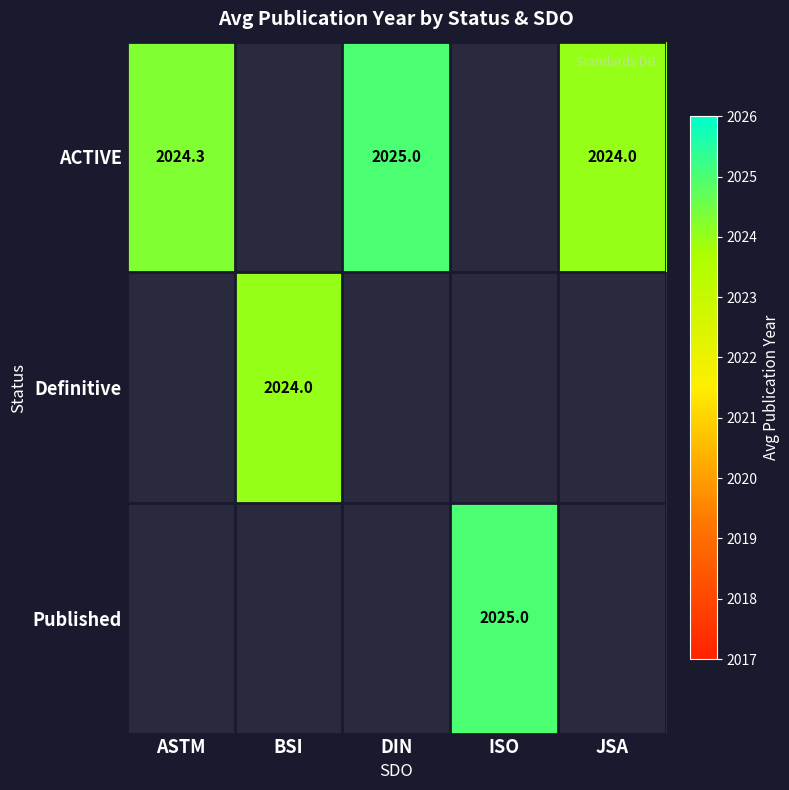

Which category has the lowest value across all series?

JSA